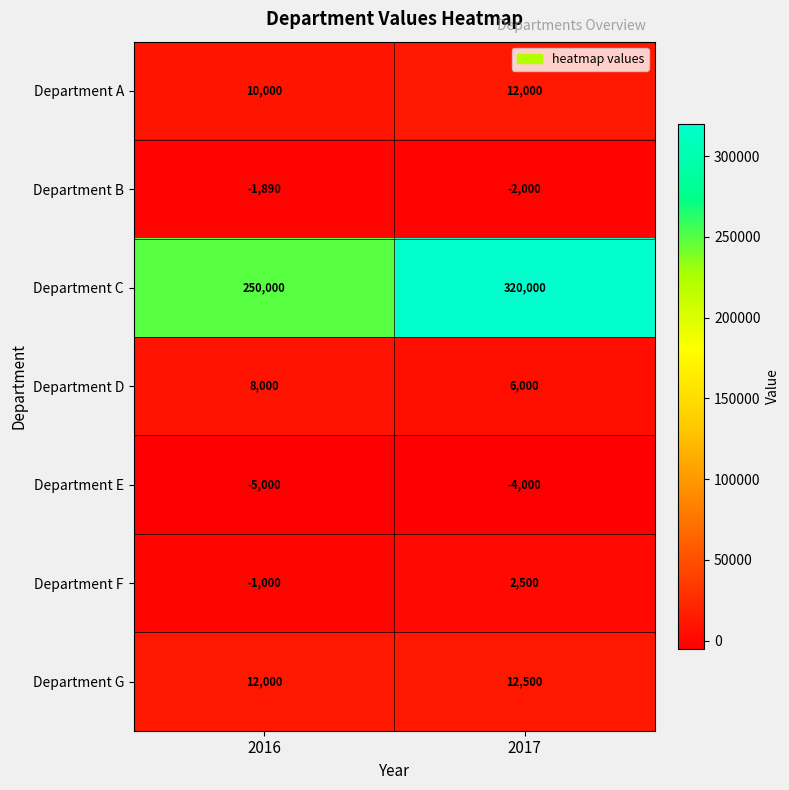

Is it true that Department B equals -460 at 2016?

False